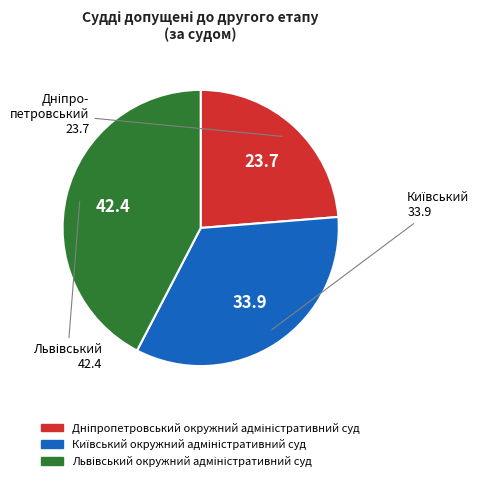

How many segments does this pie chart have?

3